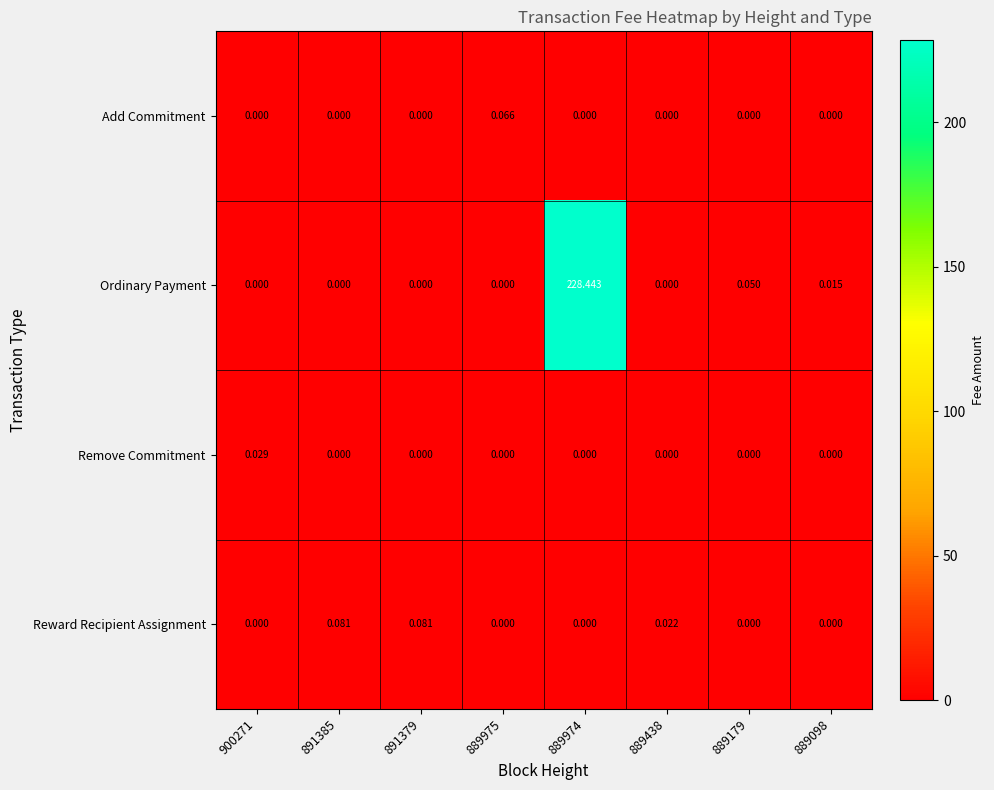

Which series has the largest total across all categories?

Ordinary Payment